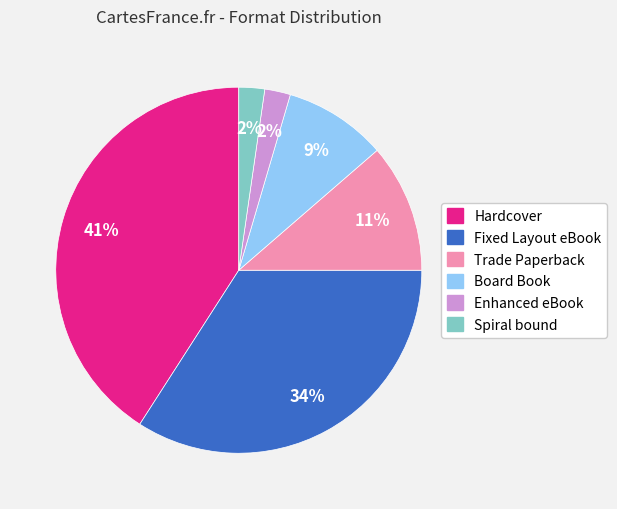

To the nearest percent, what percentage of the pie is Fixed Layout eBook?

34%